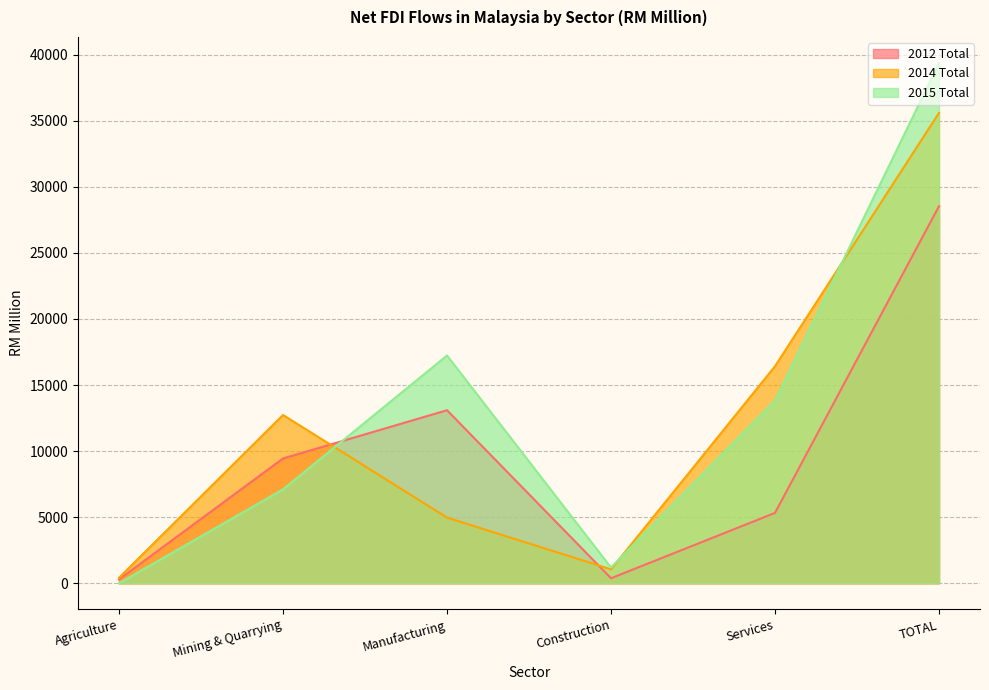

What is the difference between the maximum and minimum values in the 2015 Total series?

39376.4